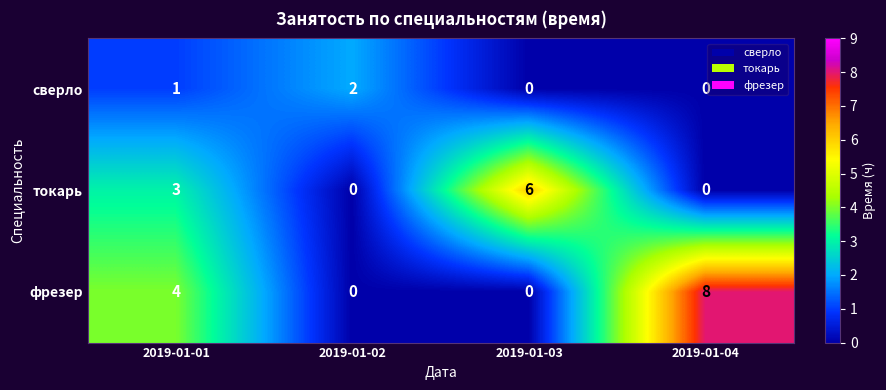

The value of фрезер at 2019-01-04 is 5. True or false?

False